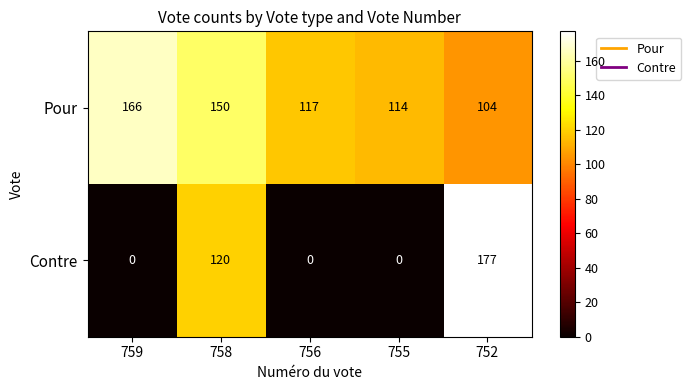

What is the difference between the maximum and minimum values in the Pour series?

62